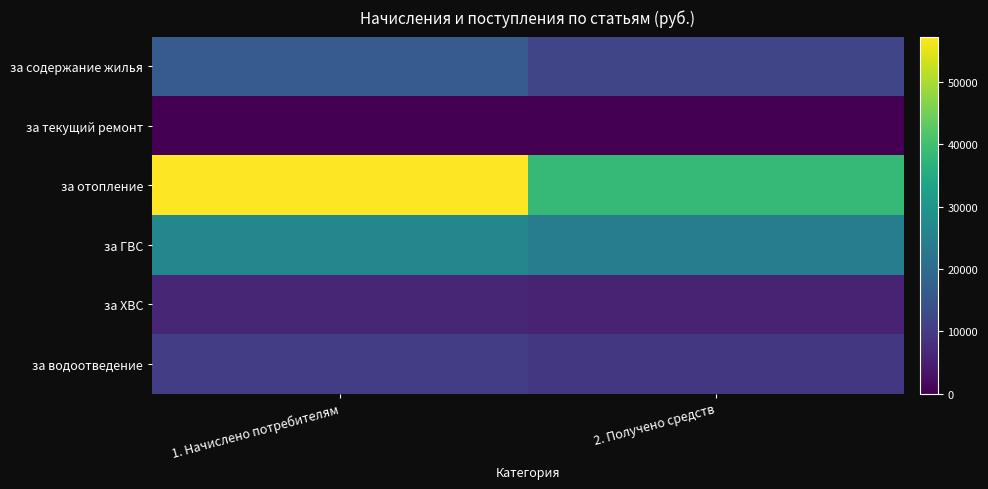

What is the difference between the highest and lowest values at 2. Получено средств?

38347.3